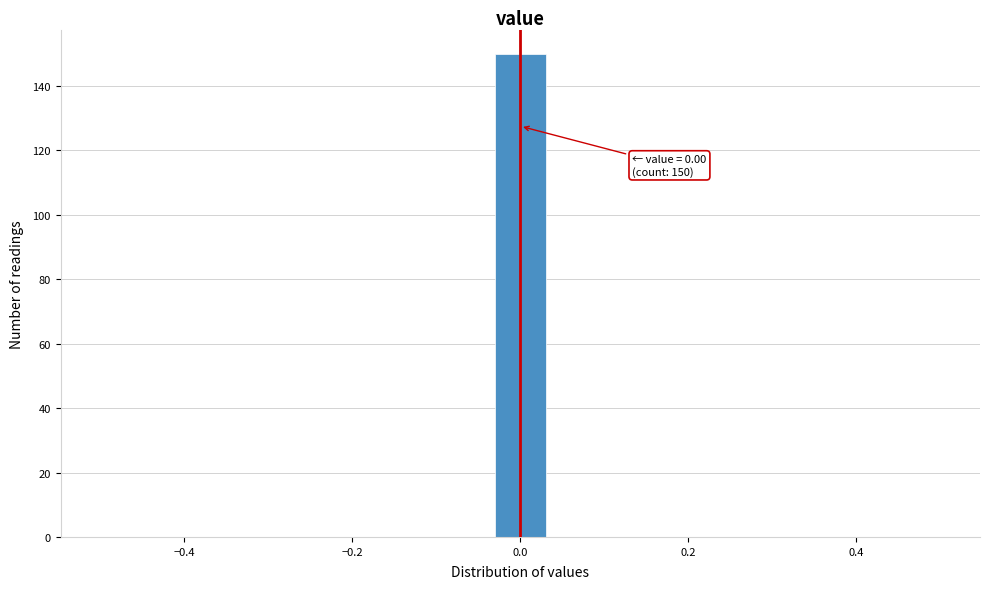

Read against the x-axis, roughly where is the centre of the tallest bar?

0.00